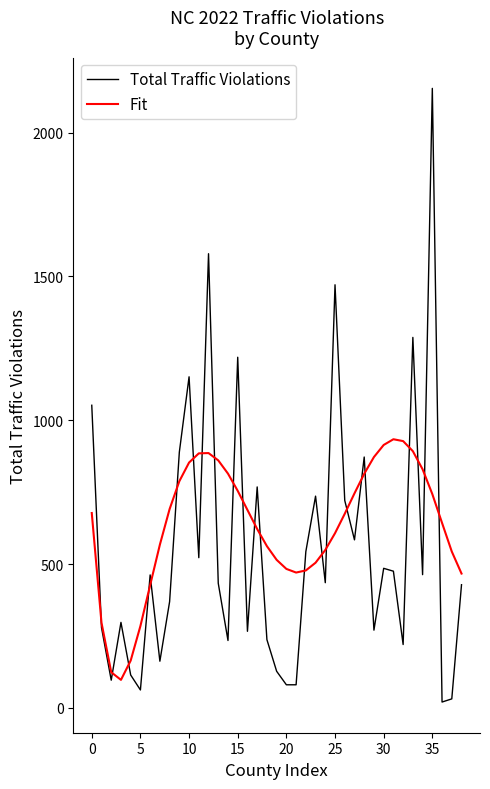

How many lines are shown in the chart?

2